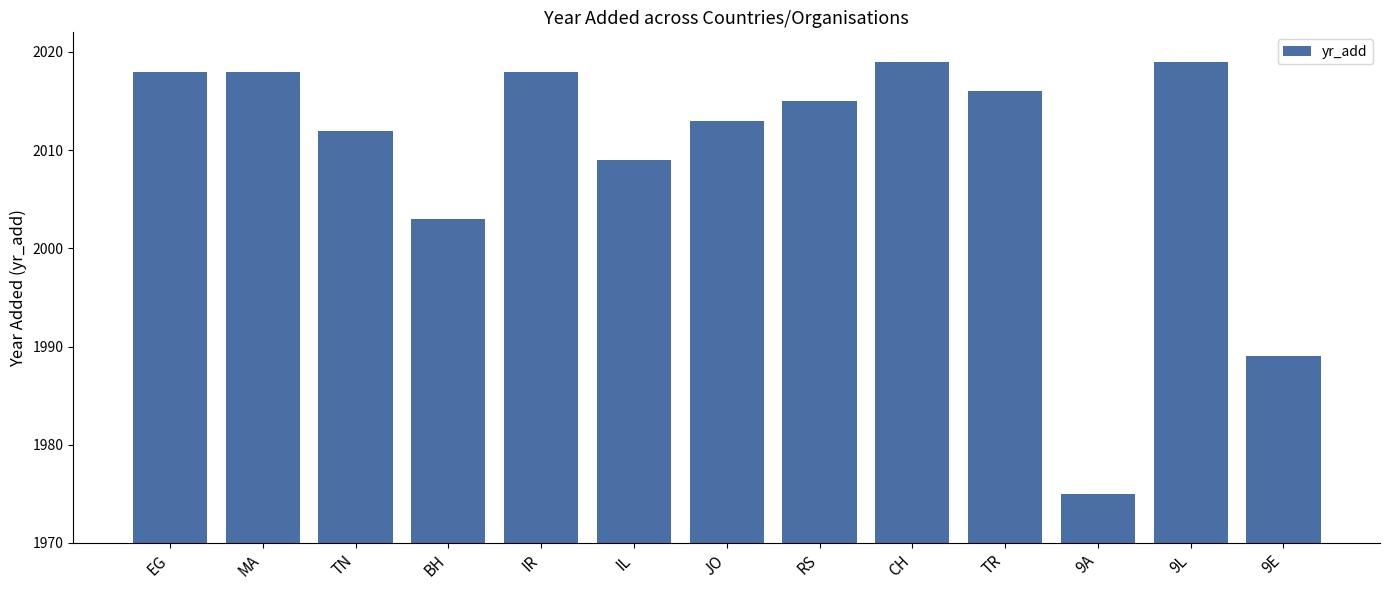

What is the value of the 6th bar from the left?

2009